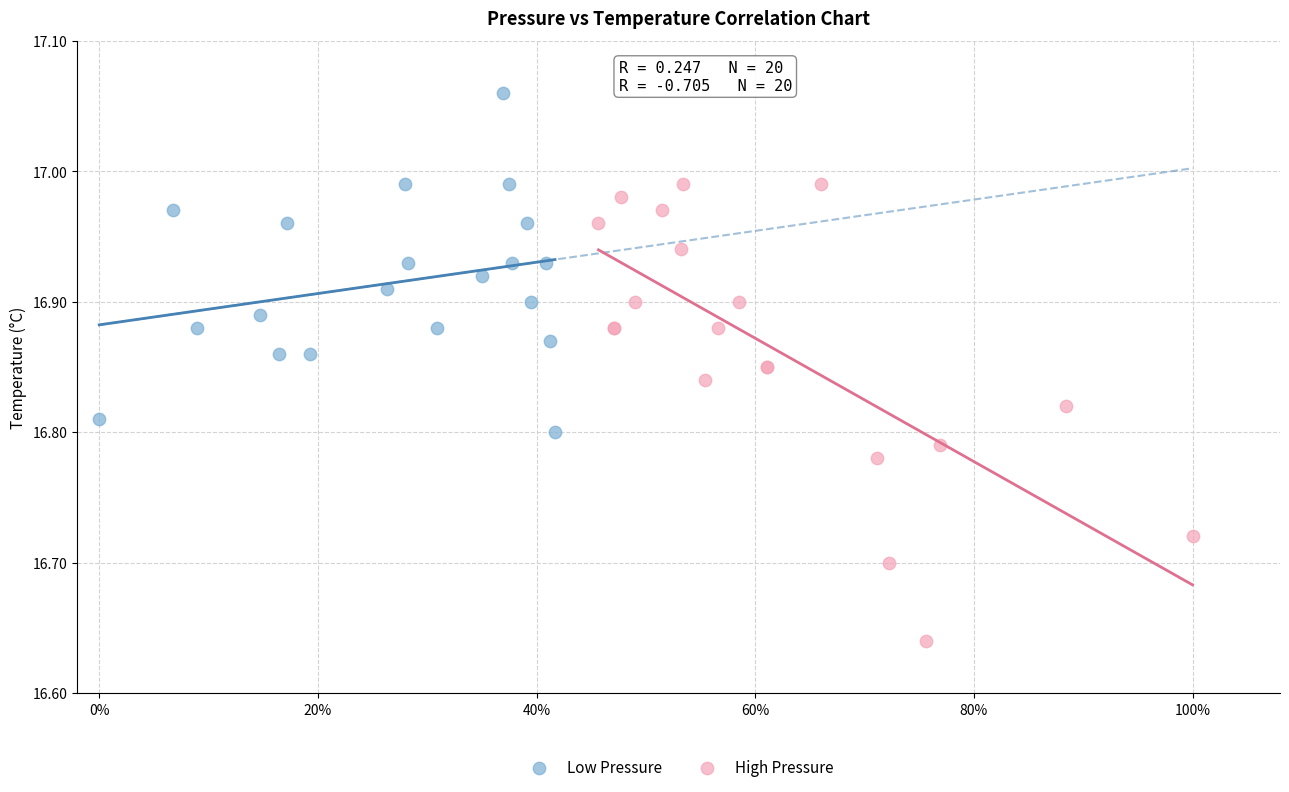

Which series has the widest spread of Y values?

High Pressure